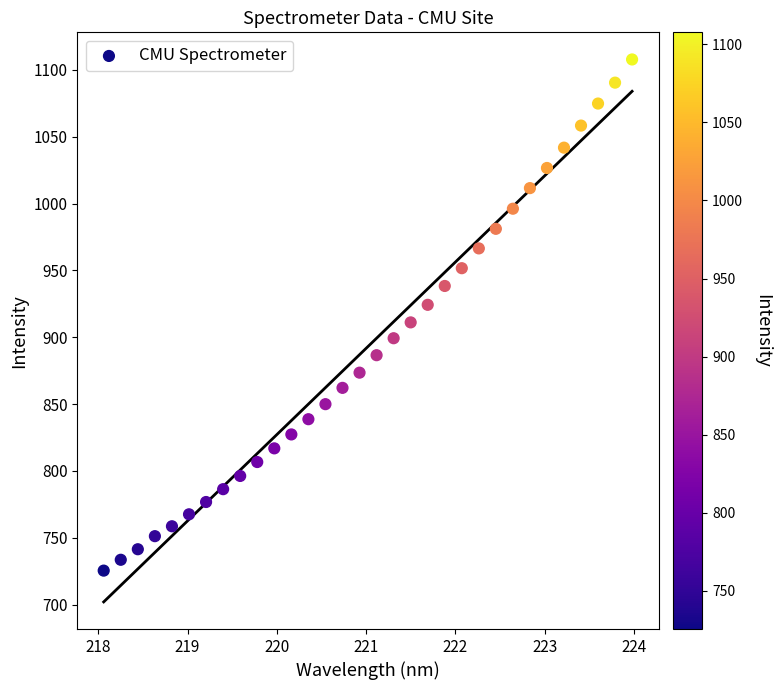

What is the range of Y values (max minus min)?

382.3